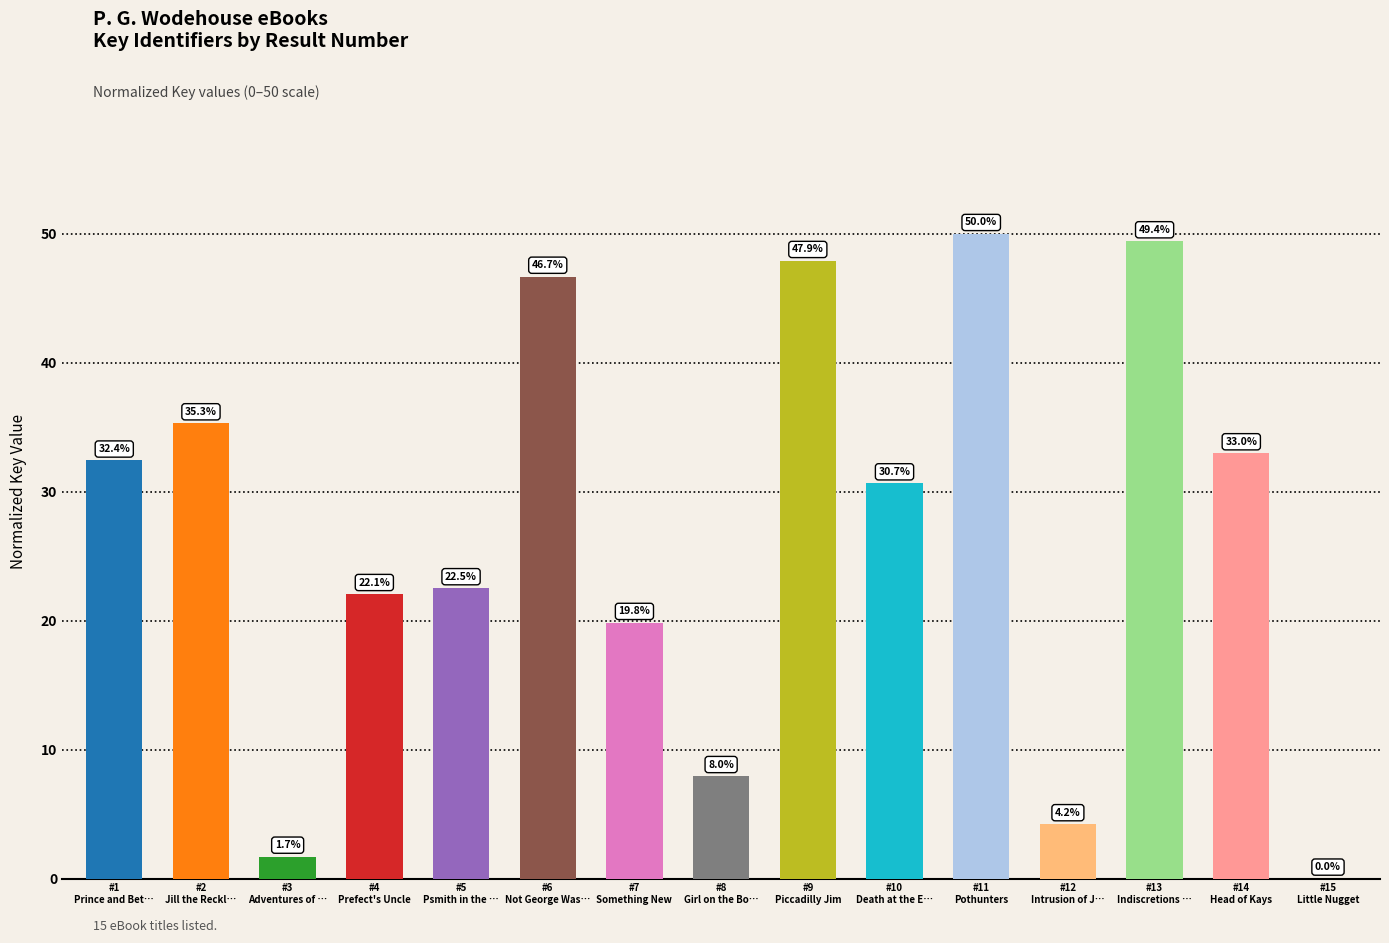

What is the sum of all values?

403.7